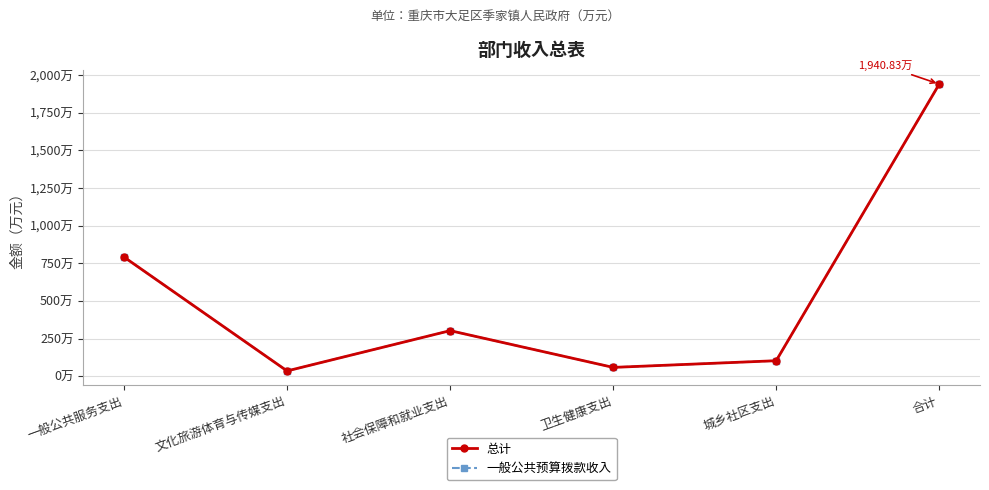

True or false: 一般公共预算拨款收入 has more than 1 interior local peaks.

False